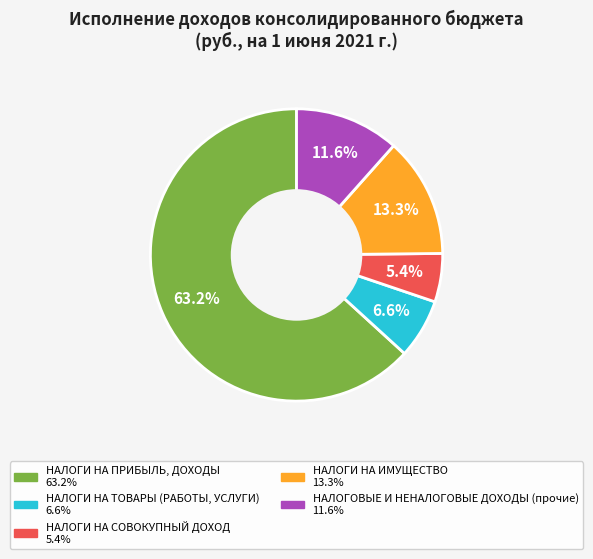

Rank the categories by value from lowest to highest.

НАЛОГИ НА СОВОКУПНЫЙ ДОХОД, НАЛОГИ НА ТОВАРЫ (РАБОТЫ, УСЛУГИ), НАЛОГОВЫЕ И НЕНАЛОГОВЫЕ ДОХОДЫ (прочие), НАЛОГИ НА ИМУЩЕСТВО, НАЛОГИ НА ПРИБЫЛЬ, ДОХОДЫ